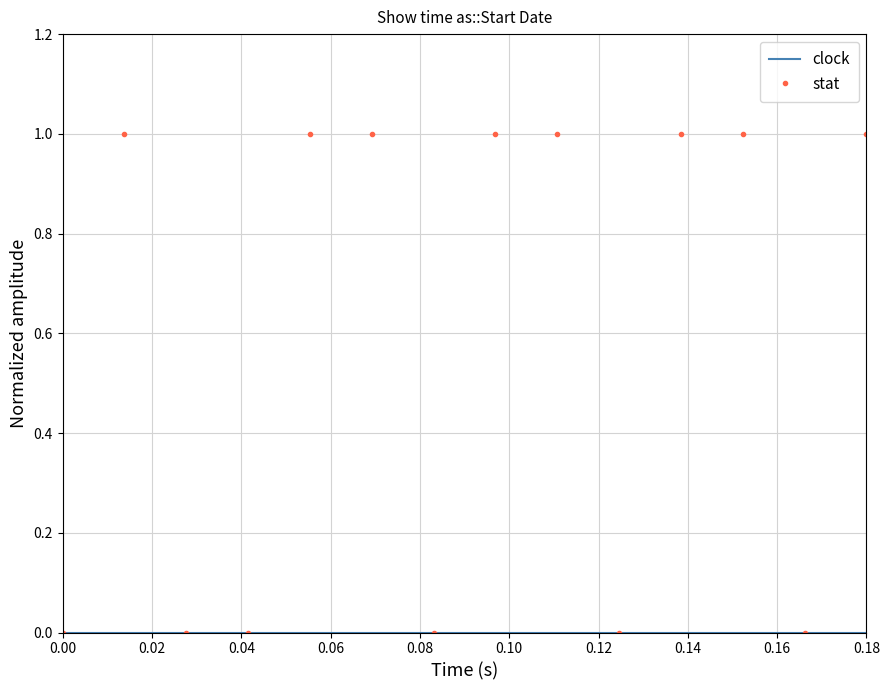

Which series has the largest total across all categories?

stat